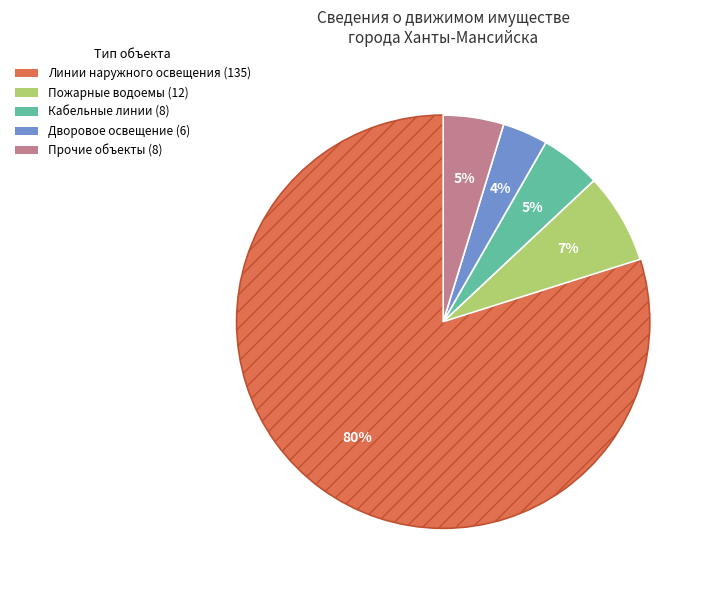

Is there a majority slice in this chart?

Yes